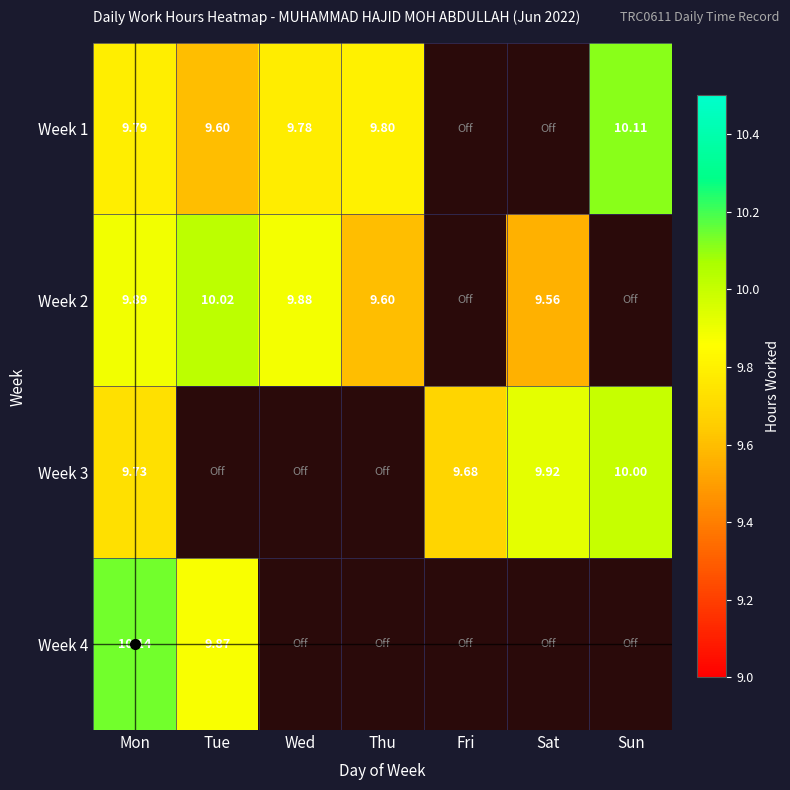

How many data points in Week 1 are above 9?

5